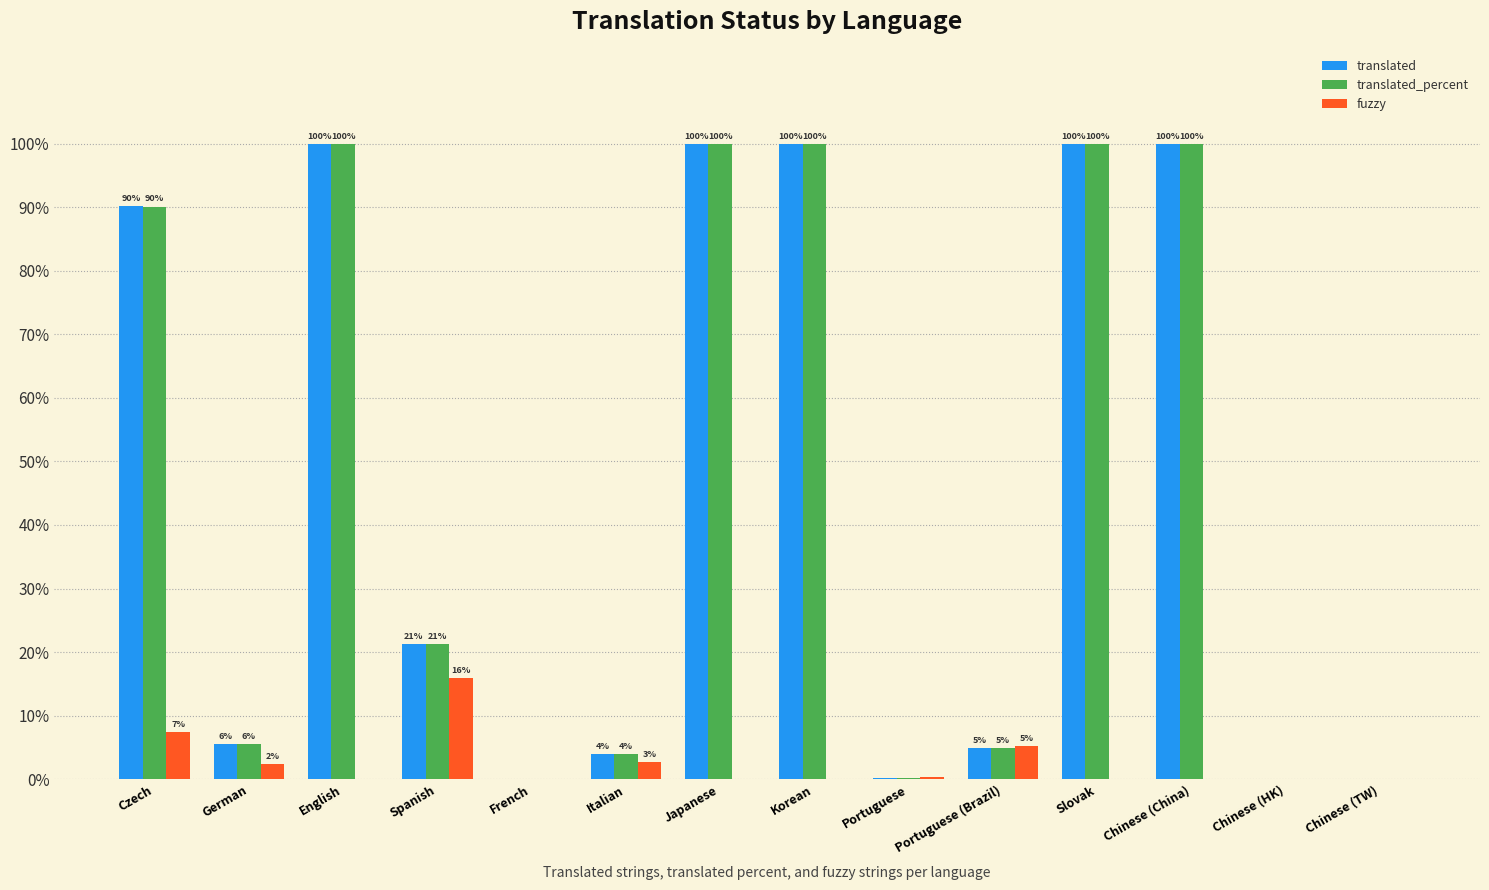

What is the sum of all translated values?

626.0